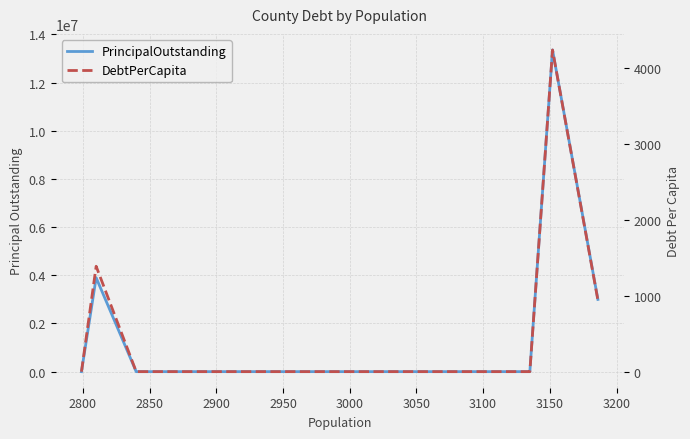

At how many categories does at least one series exceed 7448538?

1